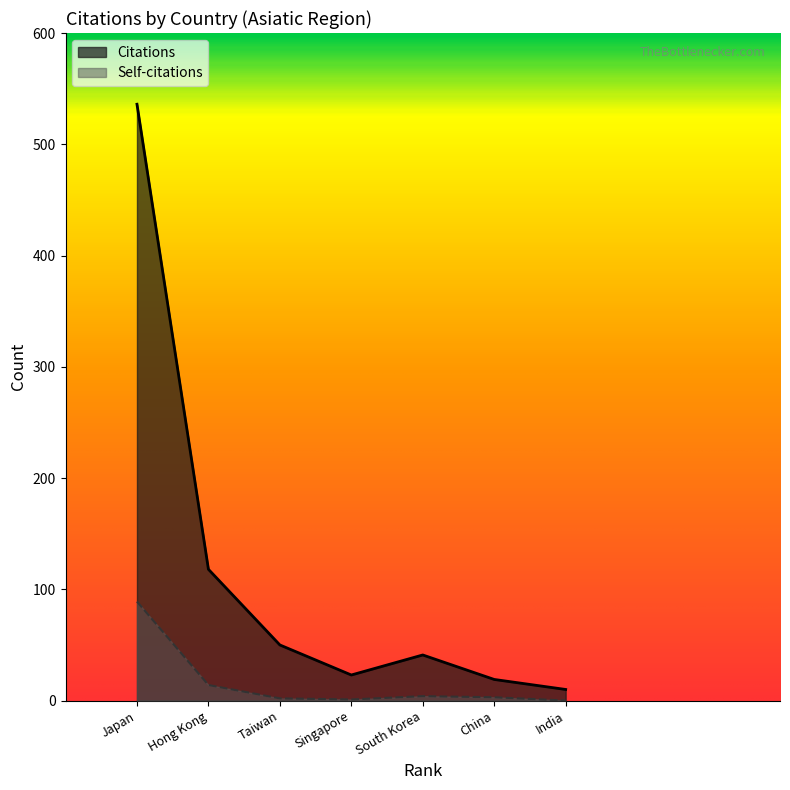

How many interior local peaks does the Self-citations series have?

1